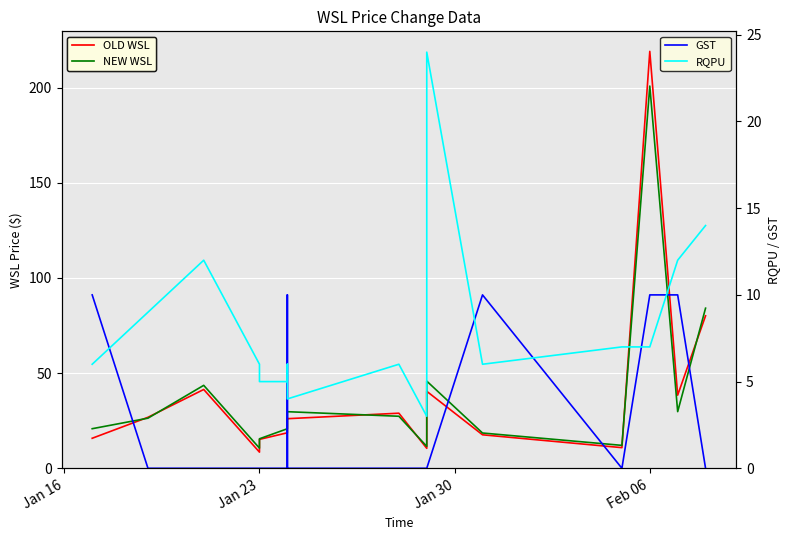

What is the value of the OLD WSL point at the 5th from the left?

15.2